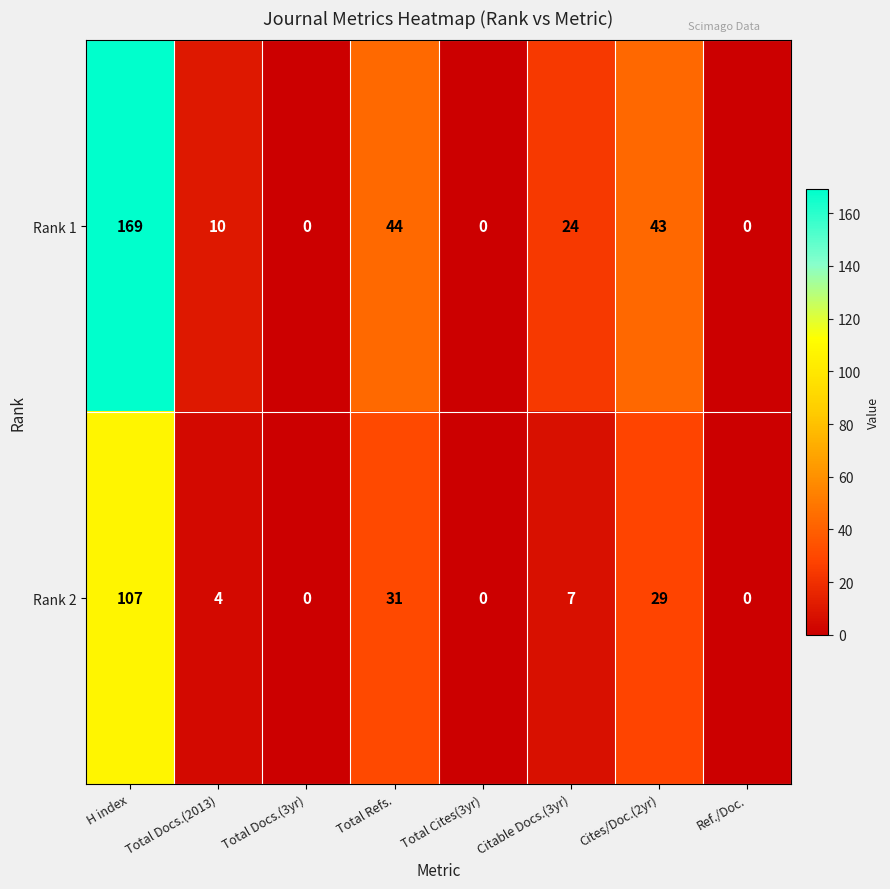

At which label is Rank 1 closest to 84?

Total Refs.